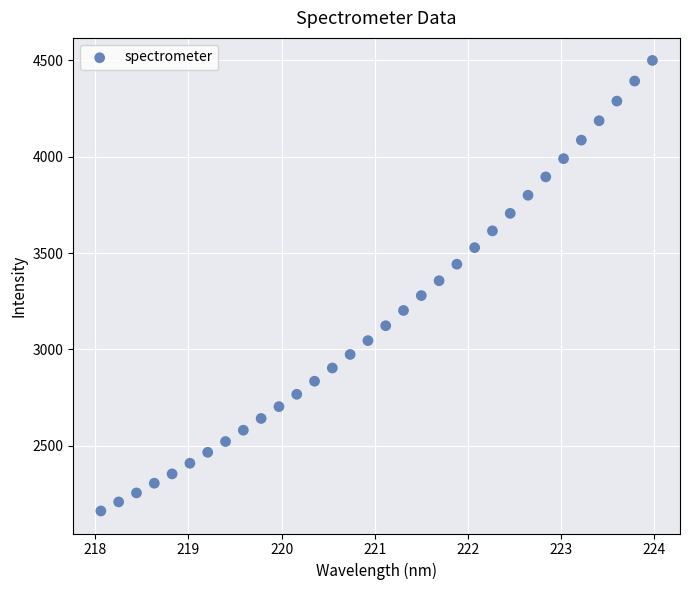

What is the range of X values (max minus min)?

5.9